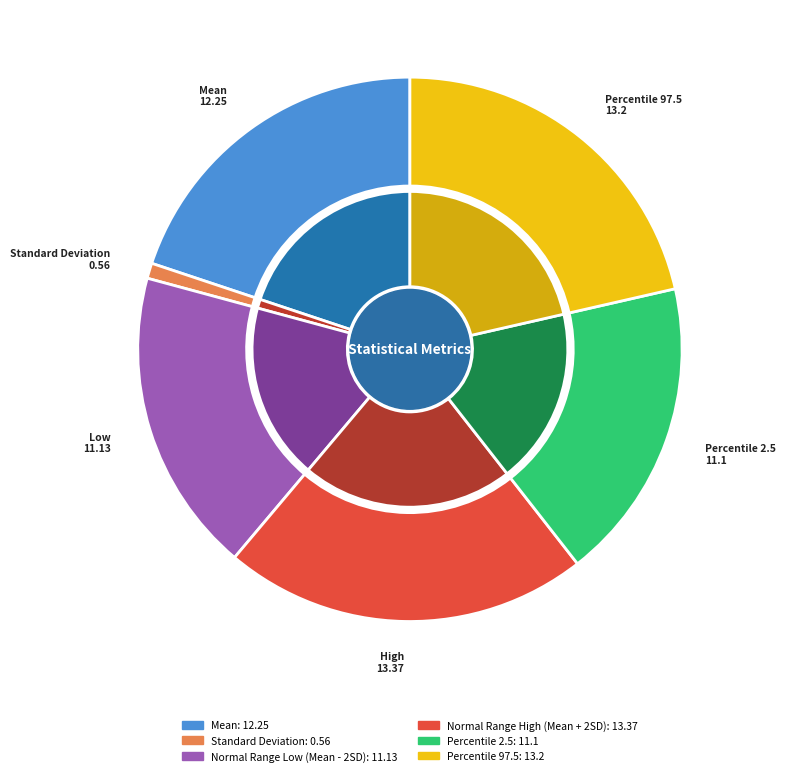

Does any single category account for the majority?

No